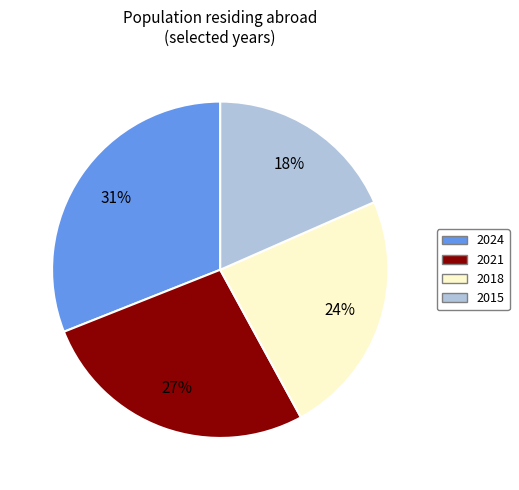

Does any single category account for the majority?

No